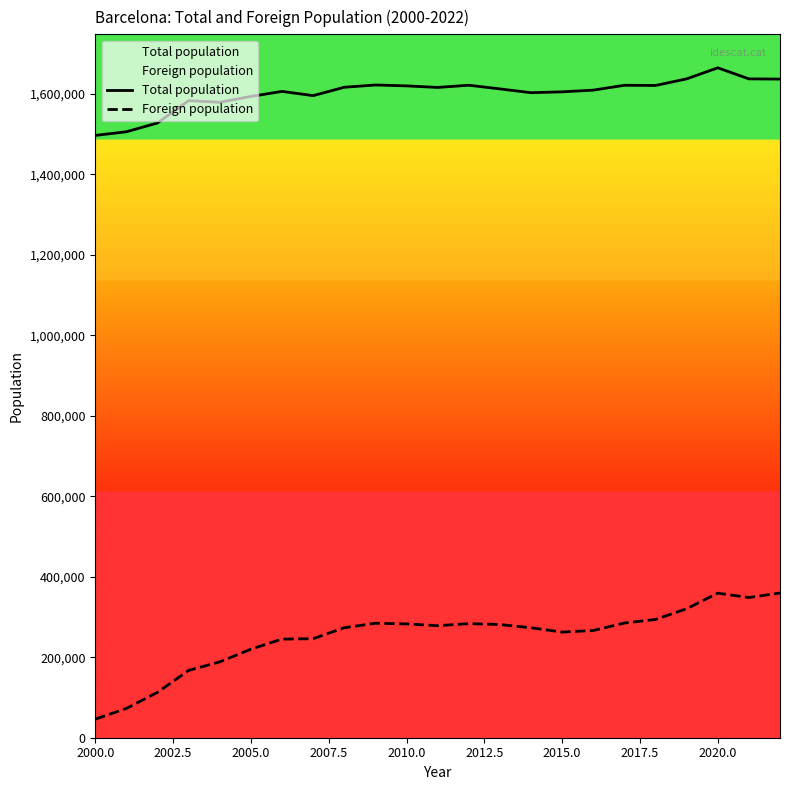

True or false: Foreign population and Total population intersect in this chart.

False